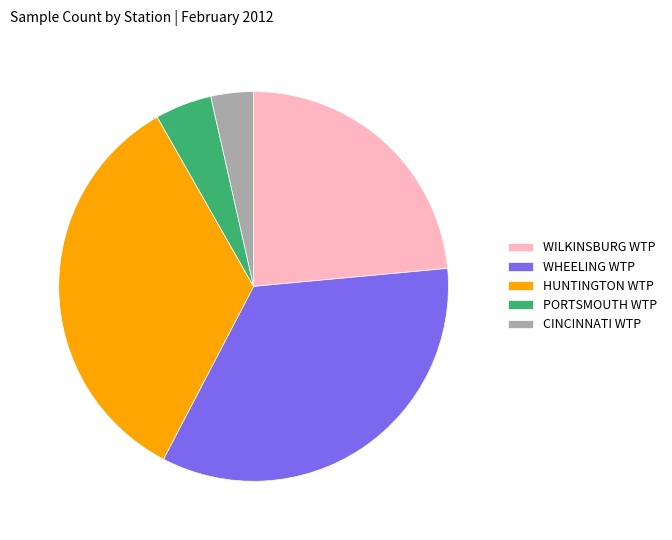

Which slice is the smallest?

CINCINNATI WTP